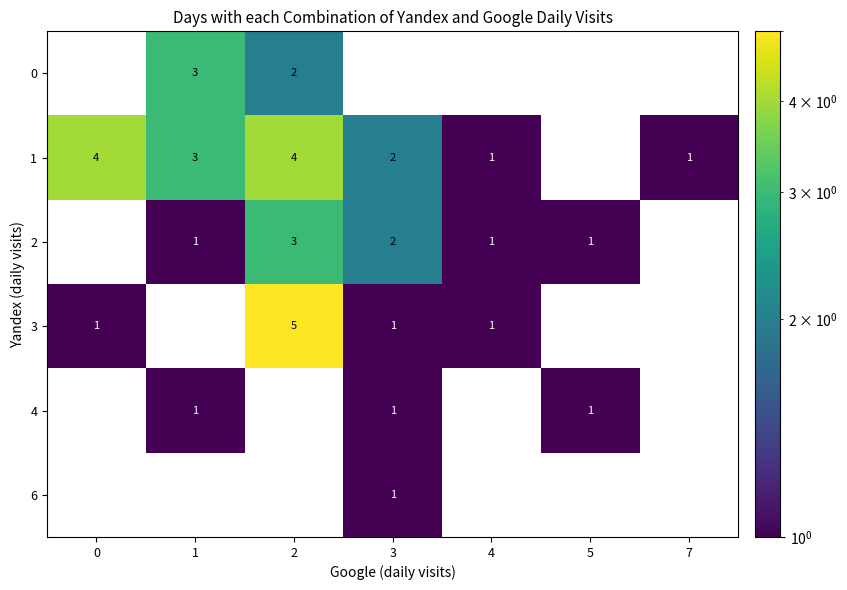

How many series are shown in this chart?

6